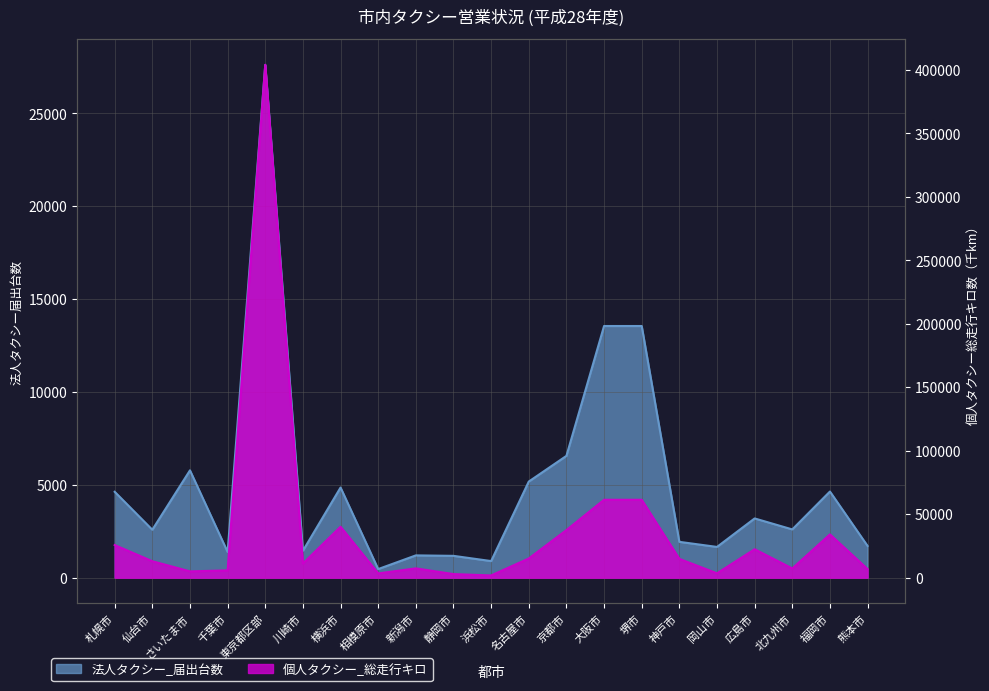

Reading left to right, transcribe all the data shown in this chart.

法人タクシー_届出台数: 4625	2582	5780	1386	27608	1449	4855	465	1202	1177	896	5176	6559	13549	13549	1931	1657	3191	2600	4639	1709
個人タクシー_総走行キロ: 25729	12975	4987	5779	403906	11186	40159	3393	7353	2861	1779	15137	37516	61365	61365	14828	3463	22417	7286	34111	6800